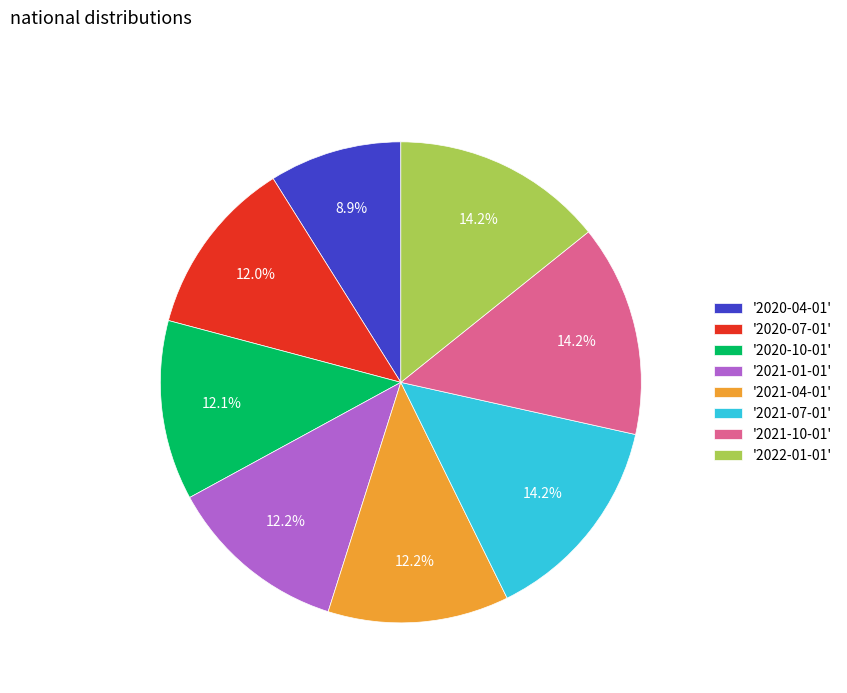

Is there any slice that represents more than half of the pie?

No